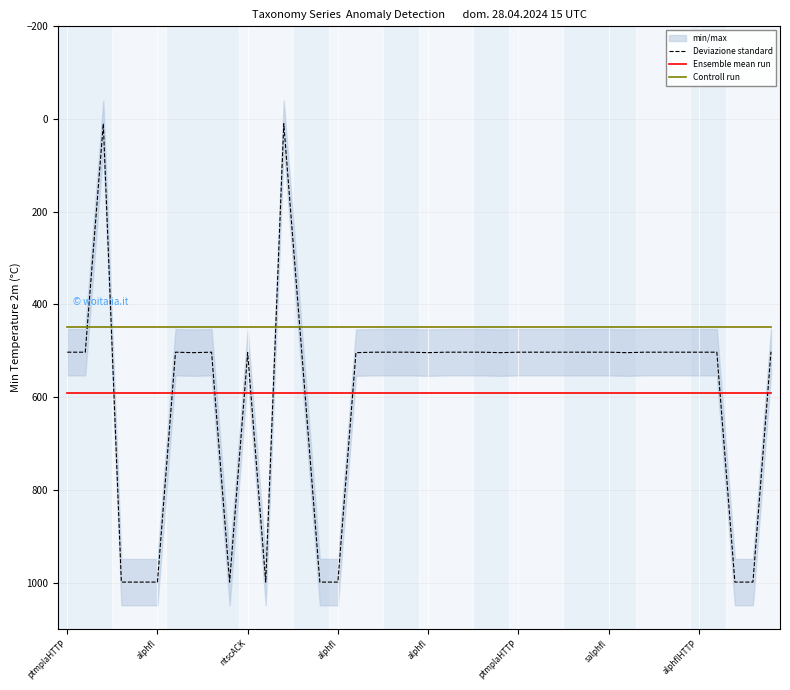

At which label does Ensemble mean run reach its minimum?

ptmplaHTTP